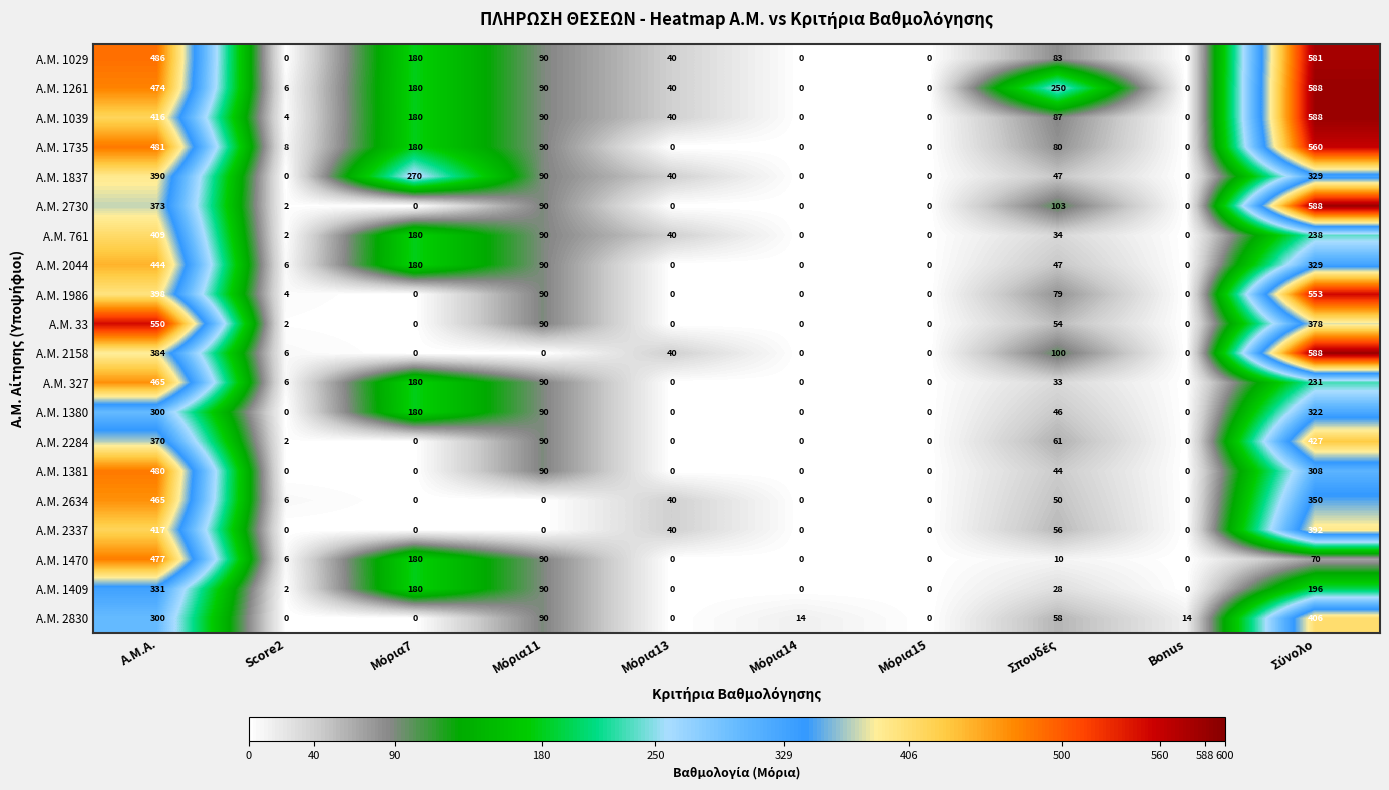

What is the difference between the highest and lowest values at Score2?

8